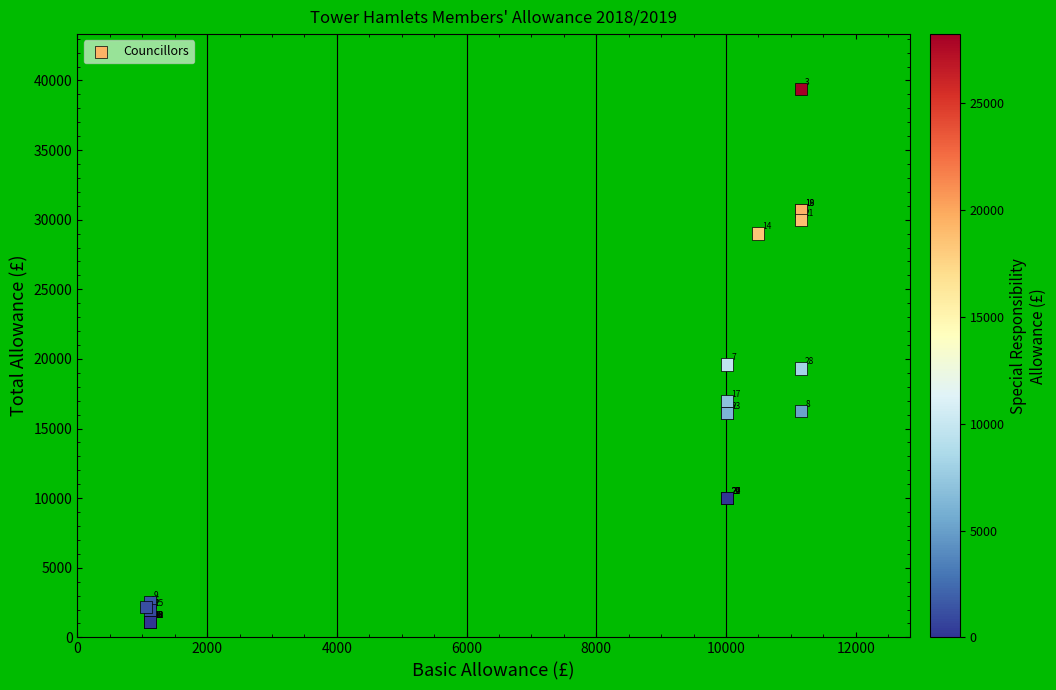

What Y value in the scatter plot is closest to 20252?

19608.6